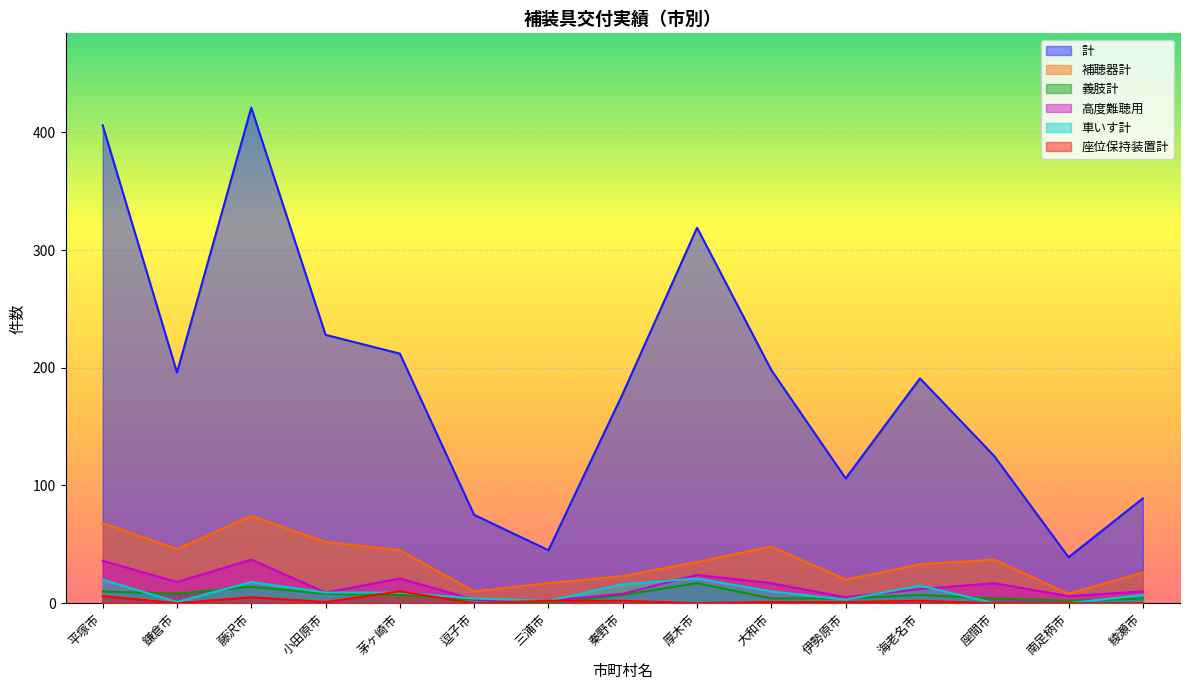

The 座位保持装置計 series shows 5 at 鎌倉市. True or false?

False